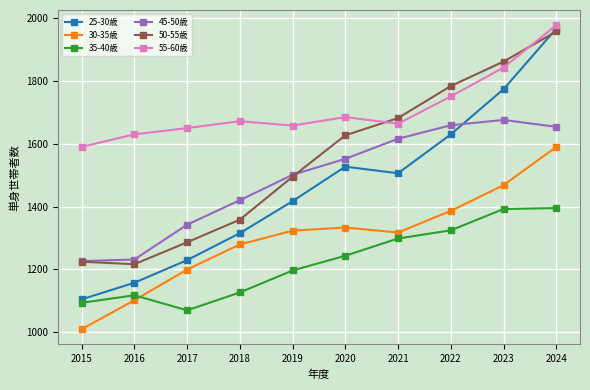

At which category is the sum across all series the highest?

2024